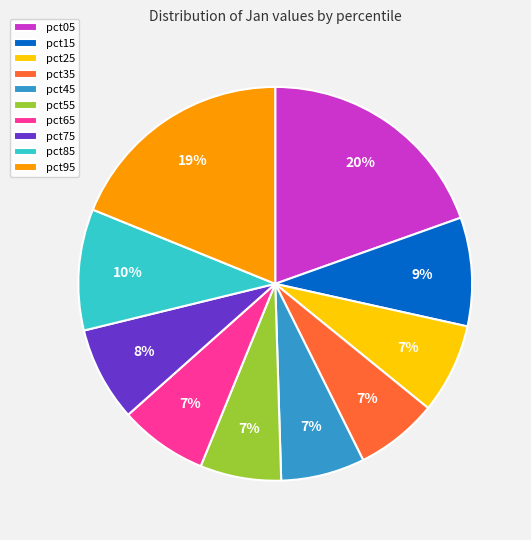

What is the largest slice in the pie chart?

pct05